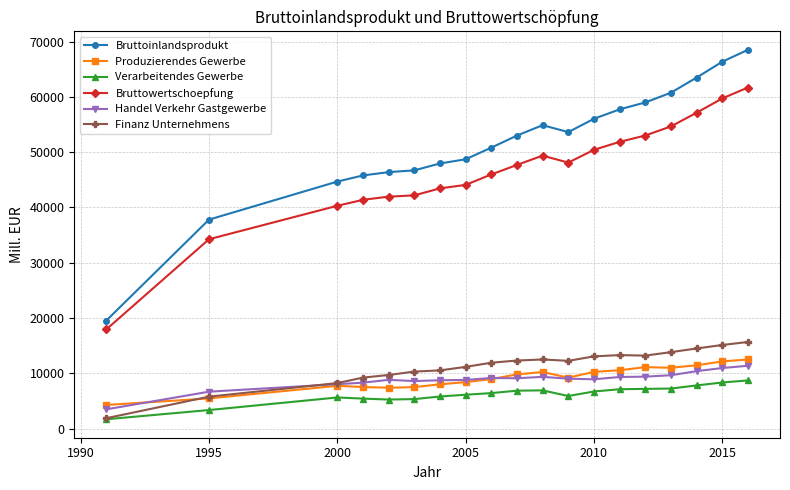

True or false: Verarbeitendes Gewerbe and Bruttowertschoepfung cross at least once.

False